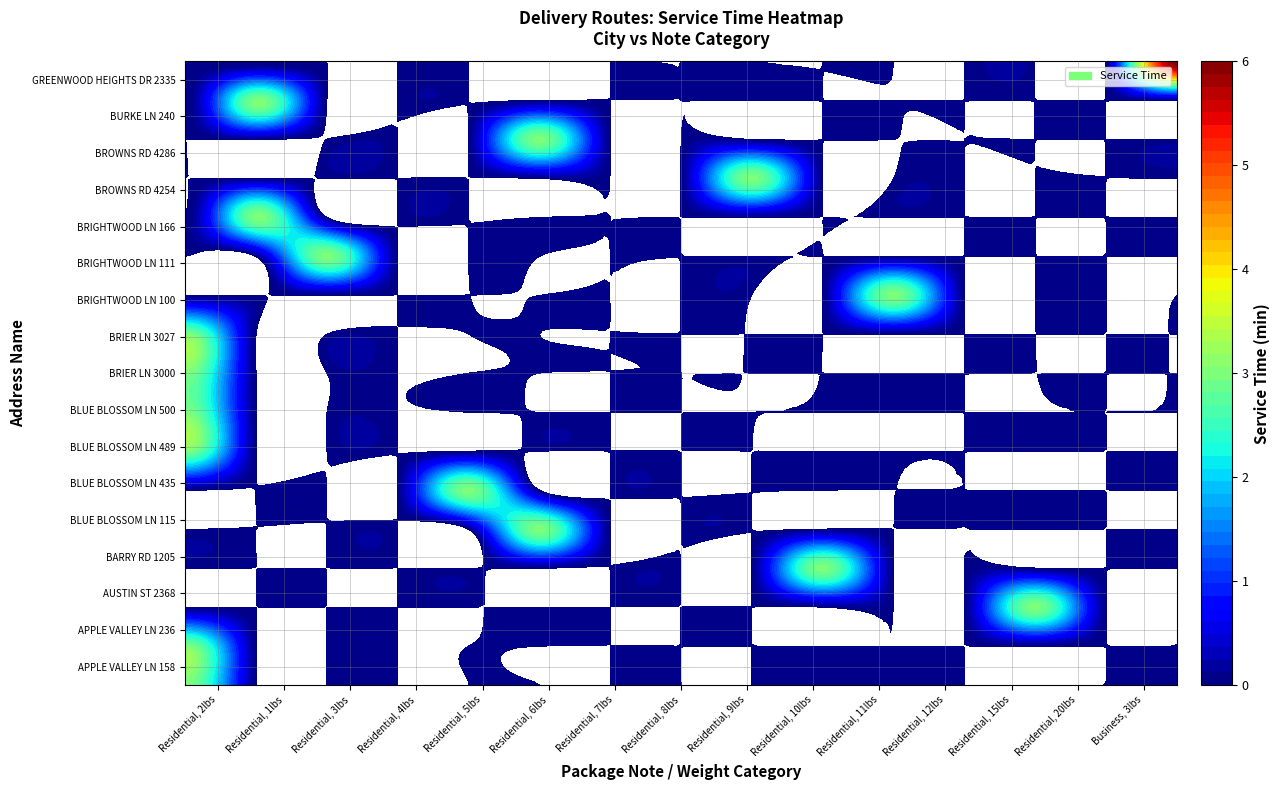

What is the sum of all Residential, 5lbs values?

51